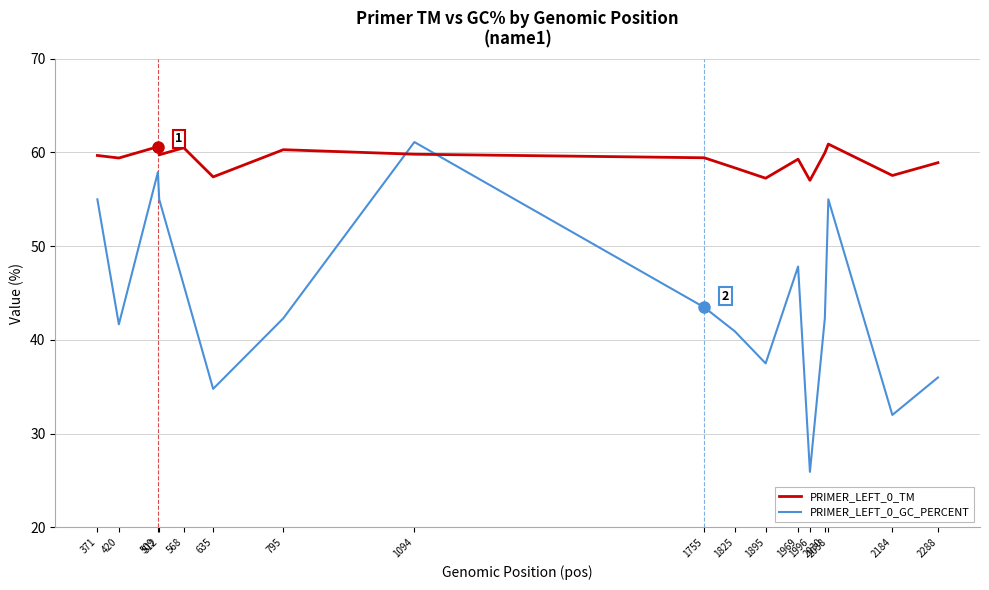

Count the number of categories in the chart.

17